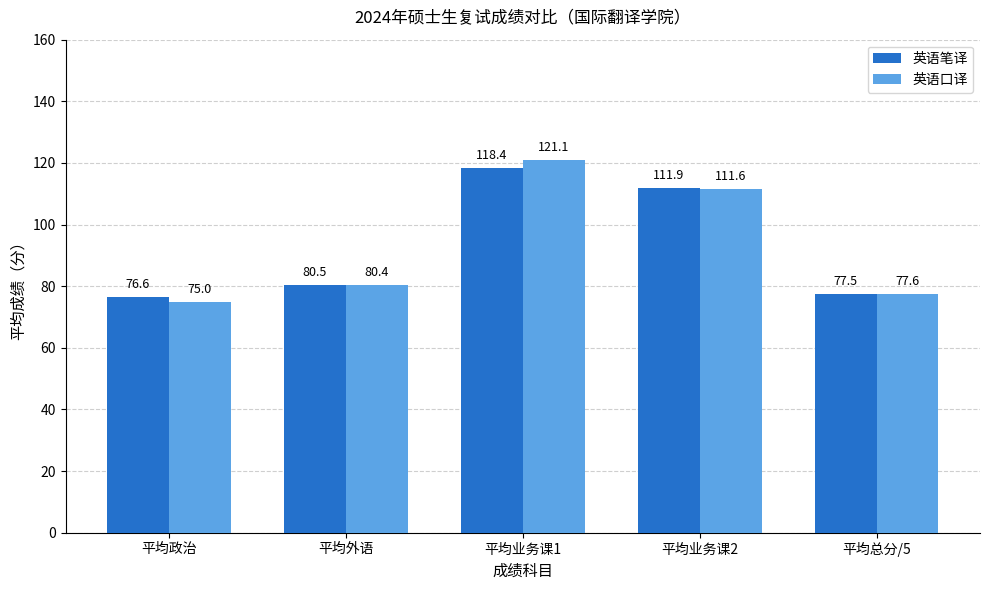

What is the greatest value displayed?

121.1